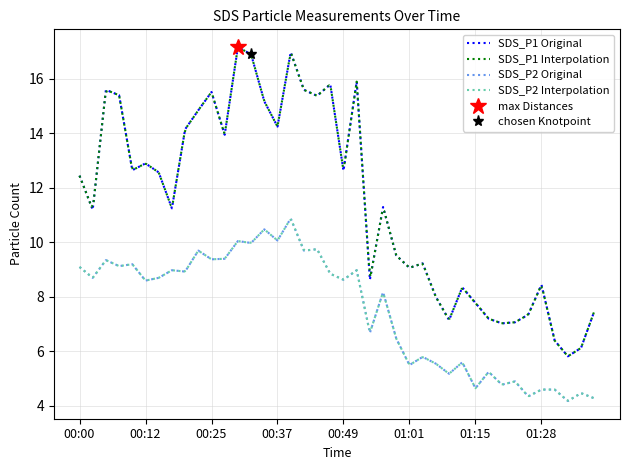

List the labels in order of SDS_P2 value, largest first.

00:39, 00:34, 00:37, 00:29, 00:32, 00:44, 00:22, 00:42, 00:27, 00:25, 00:05, 00:10, 00:07, 00:00, 00:17, 00:51, 00:20, 00:47, 00:03, 00:15, 00:49, 00:12, 00:56, 00:54, 00:59, 01:04, 01:12, 01:06, 01:01, 01:17, 01:09, 01:23, 01:20, 01:15, 01:28, 01:30, 01:36, 01:26, 01:38, 01:33